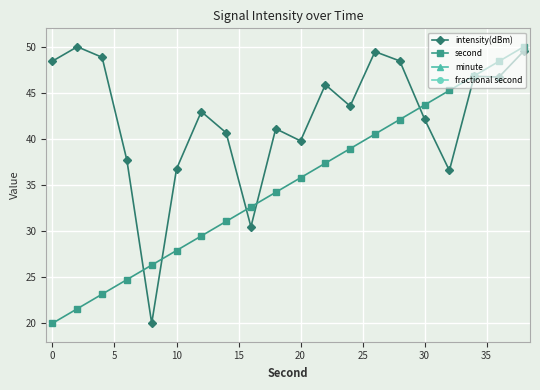

How many values in the intensity(dBm) series exceed 43?

10